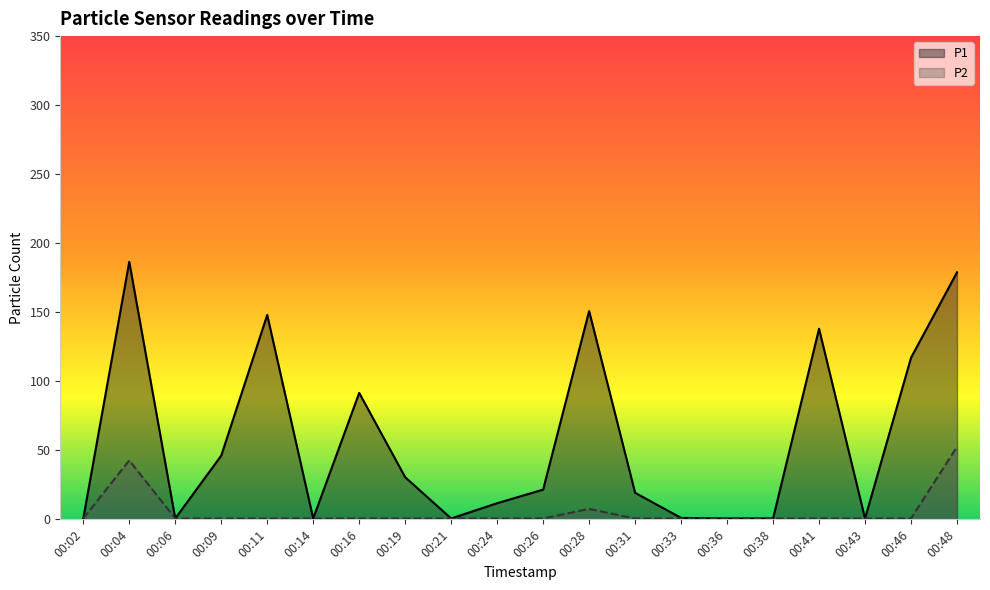

List the series in order of their peak value, highest first.

P1, P2